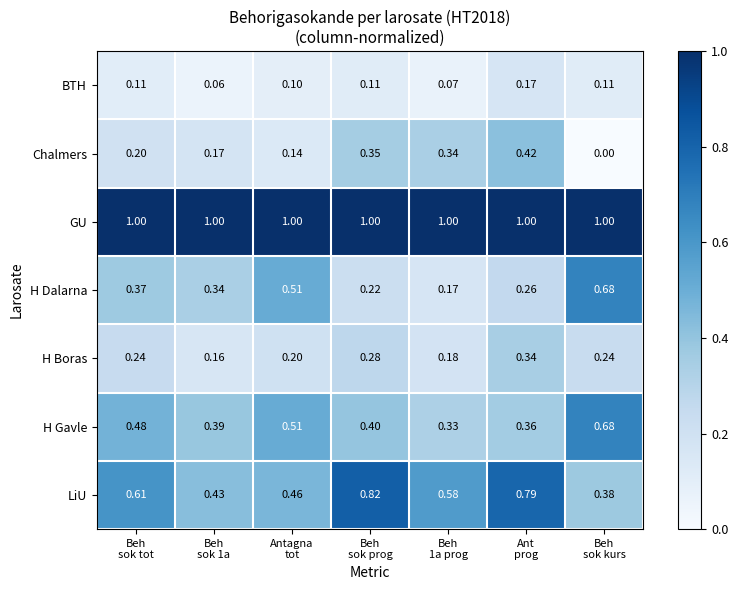

Which series has the largest total across all categories?

GU